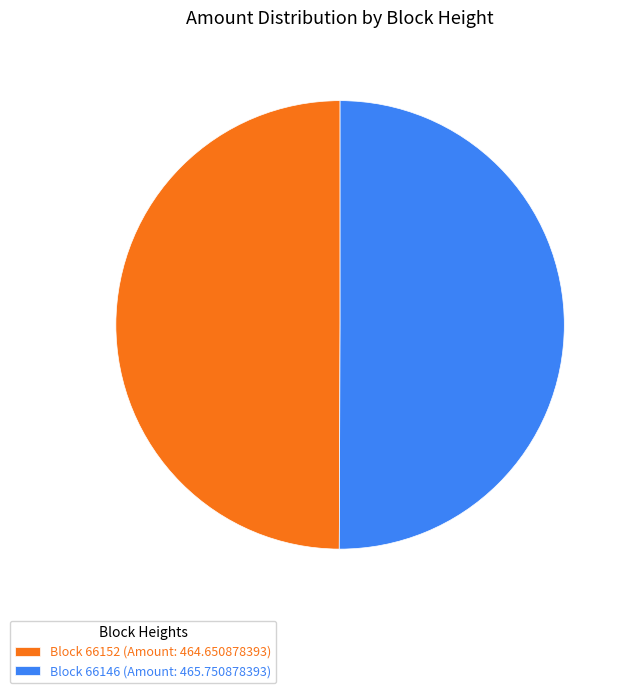

How many slices are in this pie chart?

2